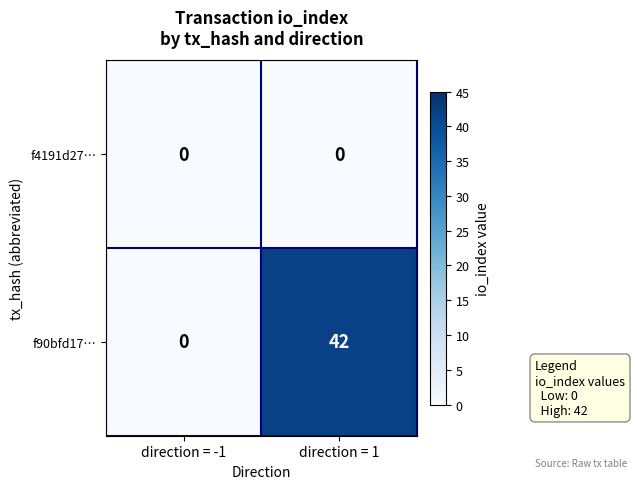

List the series in order of their peak value, lowest first.

f4191d27…, f90bfd17…